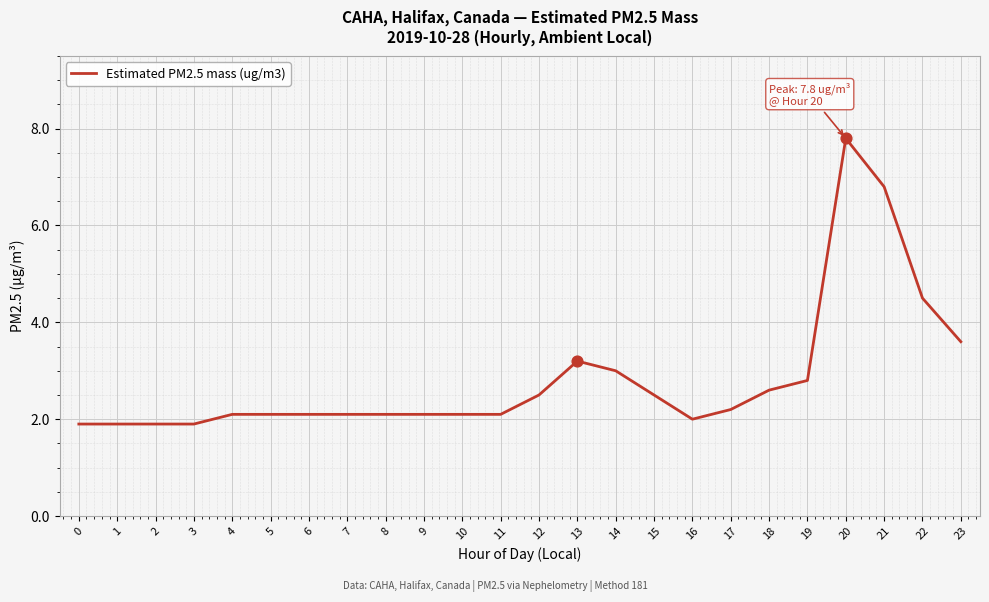

What is the change in value from 5 to 13?

+1.1